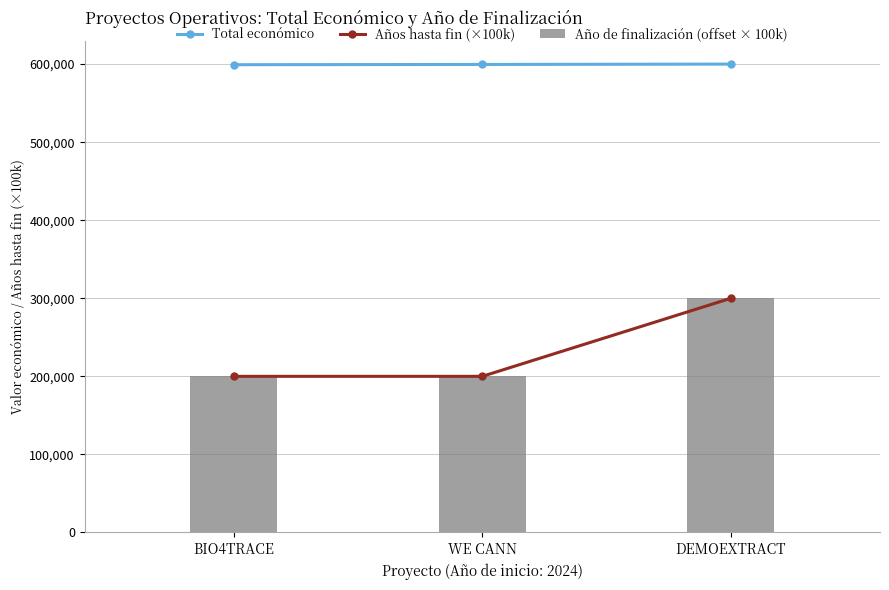

Read the Total económico value at BIO4TRACE, to the nearest 100.

599300